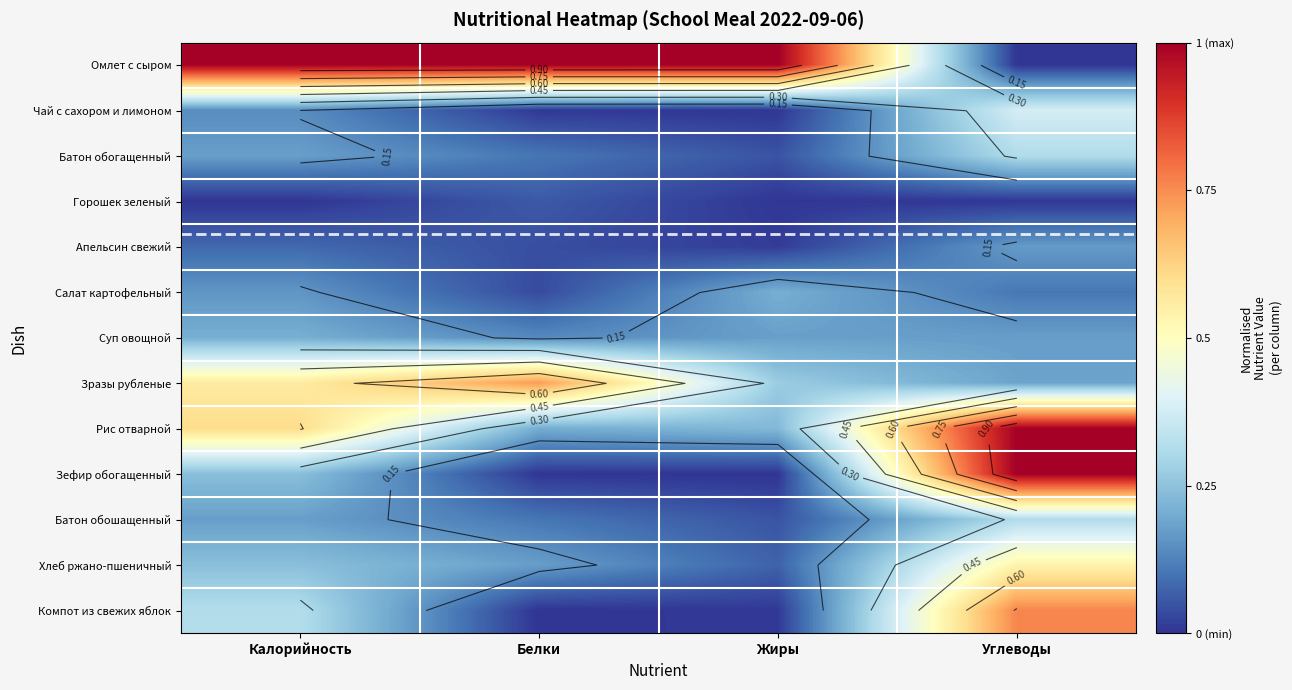

What is the spread (max minus min) of values at Белки?

1.0